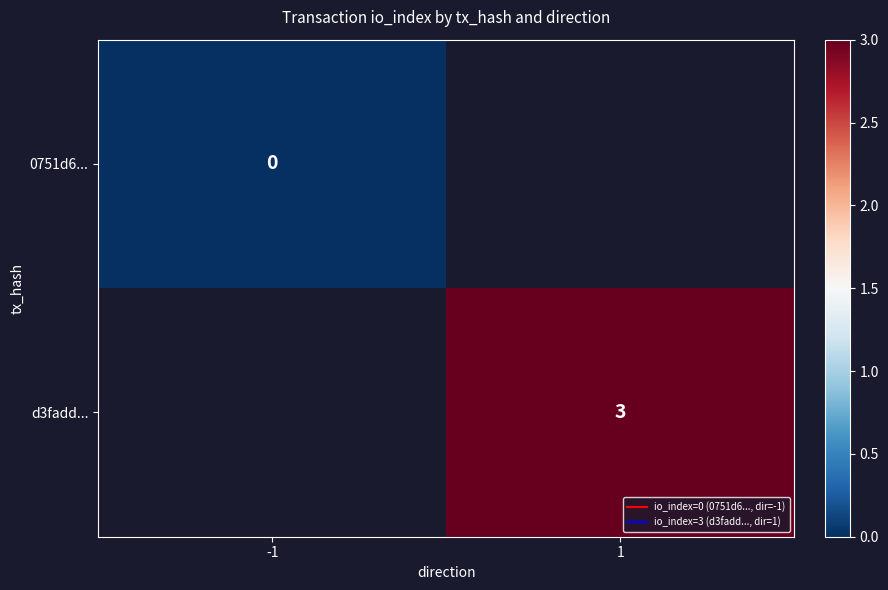

At which label does 0751d6... reach its peak?

-1